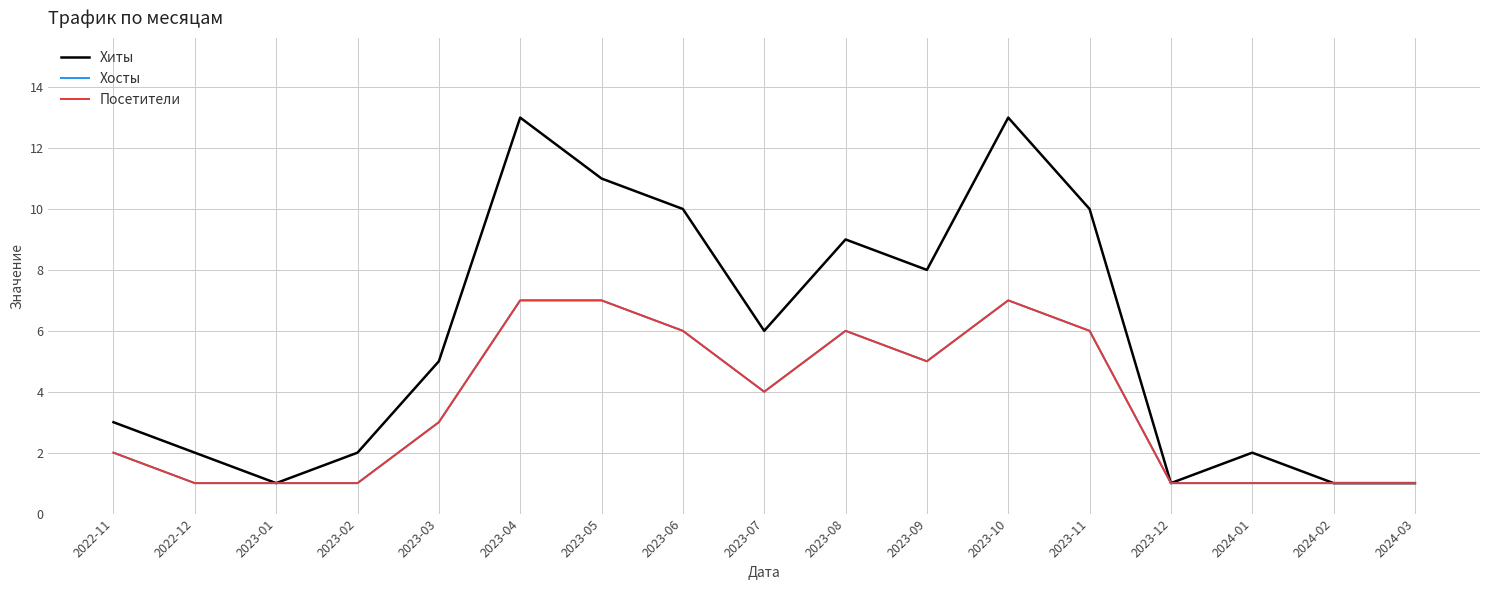

Does the chart display data point markers on the line(s)?

No